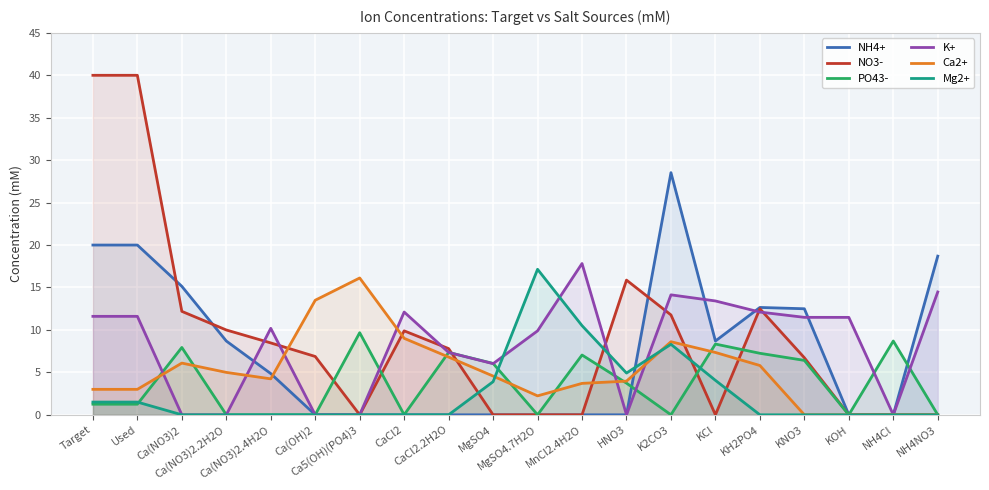

Reading right to left, extract all data points from this chart.

NH4+: NH4NO3=18.7	NH4Cl=0.0	KOH=0.0	KNO3=12.5	KH2PO4=12.6	KCl=8.7	K2CO3=28.5	HNO3=0.0	MnCl2.4H2O=0.0	MgSO4.7H2O=0.0	MgSO4=0.0	CaCl2.2H2O=0.0	CaCl2=0.0	Ca5(OH)(PO4)3=0.0	Ca(OH)2=0.0	Ca(NO3)2.4H2O=4.9	Ca(NO3)2.2H2O=8.7	Ca(NO3)2=15.1	Used=20.0	Target=20.0
NO3-: NH4NO3=0.0	NH4Cl=0.0	KOH=0.0	KNO3=6.7	KH2PO4=12.5	KCl=0.0	K2CO3=11.8	HNO3=15.9	MnCl2.4H2O=0.0	MgSO4.7H2O=0.0	MgSO4=0.0	CaCl2.2H2O=7.8	CaCl2=9.9	Ca5(OH)(PO4)3=0.0	Ca(OH)2=6.9	Ca(NO3)2.4H2O=8.5	Ca(NO3)2.2H2O=10.0	Ca(NO3)2=12.2	Used=40.0	Target=40.0
PO43-: NH4NO3=0.0	NH4Cl=8.7	KOH=0.0	KNO3=6.4	KH2PO4=7.2	KCl=8.3	K2CO3=0.0	HNO3=3.7	MnCl2.4H2O=7.0	MgSO4.7H2O=0.0	MgSO4=6.1	CaCl2.2H2O=7.3	CaCl2=0.0	Ca5(OH)(PO4)3=9.7	Ca(OH)2=0.0	Ca(NO3)2.4H2O=0.0	Ca(NO3)2.2H2O=0.0	Ca(NO3)2=7.9	Used=1.2	Target=1.2
K+: NH4NO3=14.5	NH4Cl=0.0	KOH=11.5	KNO3=11.5	KH2PO4=12.1	KCl=13.4	K2CO3=14.1	HNO3=0.0	MnCl2.4H2O=17.8	MgSO4.7H2O=9.9	MgSO4=6.0	CaCl2.2H2O=7.3	CaCl2=12.1	Ca5(OH)(PO4)3=0.0	Ca(OH)2=0.0	Ca(NO3)2.4H2O=10.2	Ca(NO3)2.2H2O=0.0	Ca(NO3)2=0.0	Used=11.6	Target=11.6
Ca2+: NH4NO3=0.0	NH4Cl=0.0	KOH=0.0	KNO3=0.0	KH2PO4=5.8	KCl=7.3	K2CO3=8.6	HNO3=4.0	MnCl2.4H2O=3.7	MgSO4.7H2O=2.2	MgSO4=4.6	CaCl2.2H2O=6.8	CaCl2=9.0	Ca5(OH)(PO4)3=16.1	Ca(OH)2=13.5	Ca(NO3)2.4H2O=4.2	Ca(NO3)2.2H2O=5.0	Ca(NO3)2=6.1	Used=3.0	Target=3.0
Mg2+: NH4NO3=0.0	NH4Cl=0.0	KOH=0.0	KNO3=0.0	KH2PO4=0.0	KCl=4.1	K2CO3=8.3	HNO3=4.9	MnCl2.4H2O=10.5	MgSO4.7H2O=17.1	MgSO4=3.9	CaCl2.2H2O=0.0	CaCl2=0.0	Ca5(OH)(PO4)3=0.0	Ca(OH)2=0.0	Ca(NO3)2.4H2O=0.0	Ca(NO3)2.2H2O=0.0	Ca(NO3)2=0.0	Used=1.5	Target=1.5